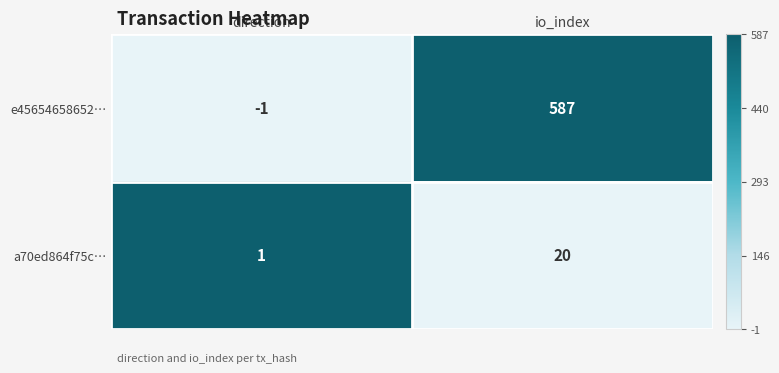

Which series has the largest total across all categories?

e45654658652…